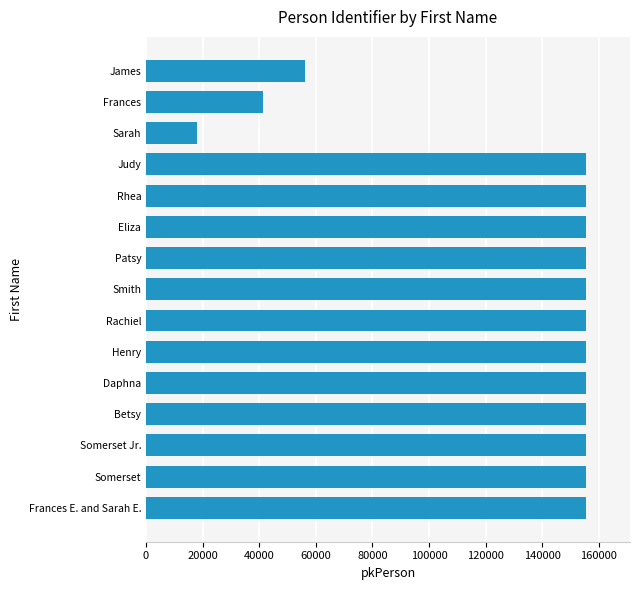

What is the greatest value displayed?

155446